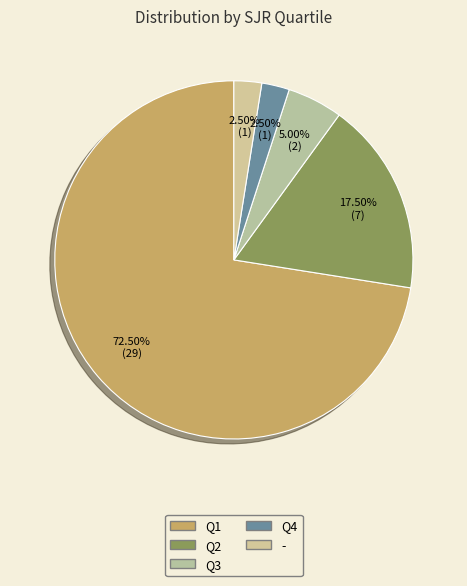

Is there a majority slice in this chart?

Yes